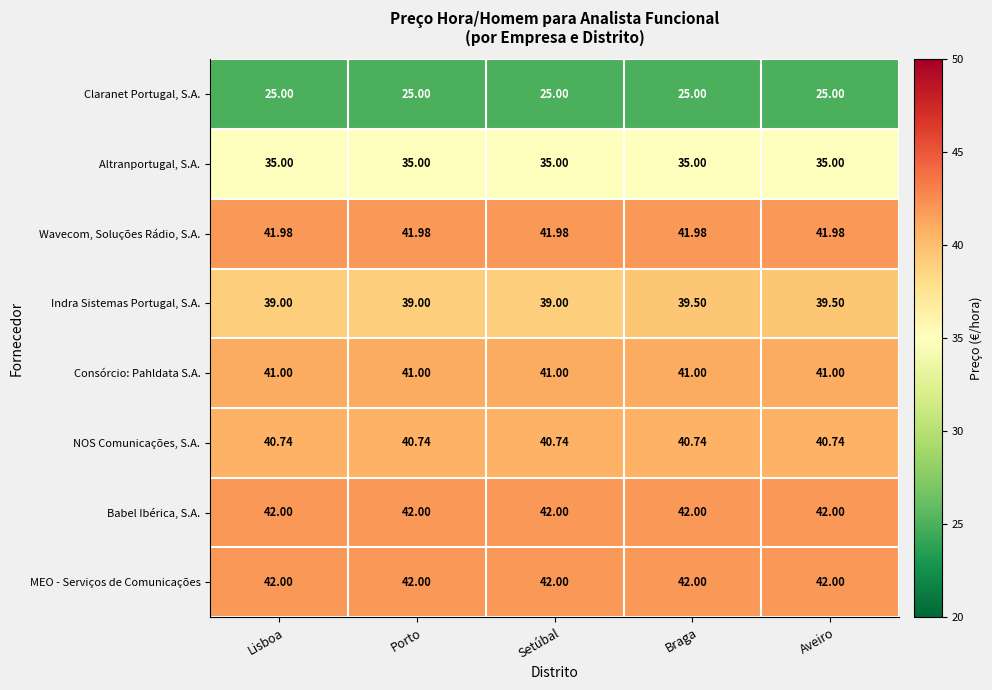

Which series changed the most between Porto and Aveiro?

Indra Sistemas Portugal, S.A.